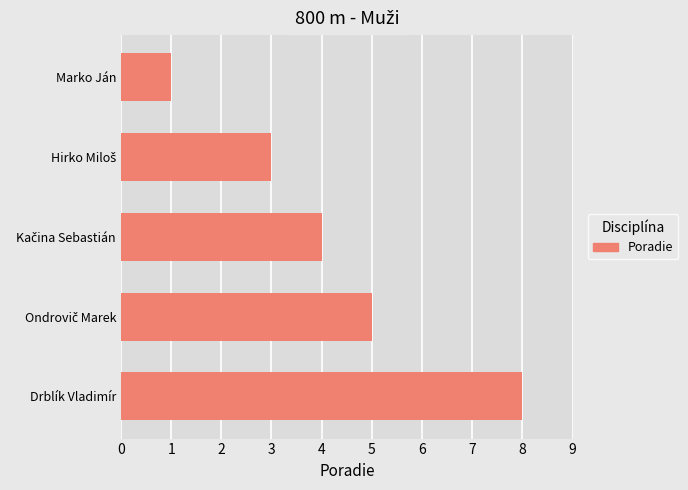

Reading bottom to top, list all the values displayed in this chart.

8	5	4	3	1